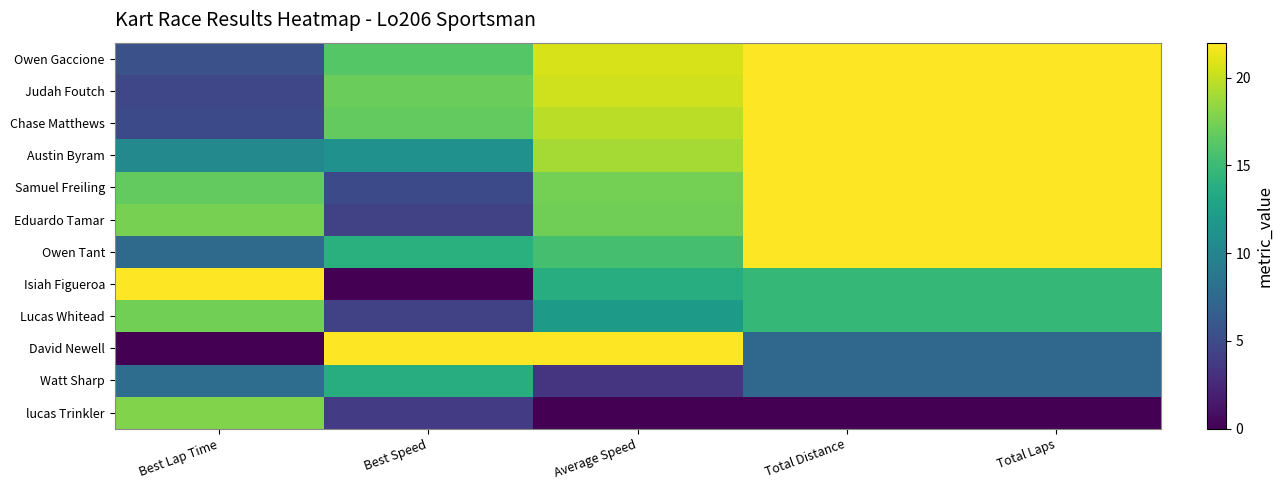

Rank the series at Total Distance from lowest to highest value.

lucas Trinkler, David Newell, Watt Sharp, Isiah Figueroa, Lucas Whitead, Owen Gaccione, Judah Foutch, Chase Matthews, Austin Byram, Samuel Freiling, Eduardo Tamar, Owen Tant